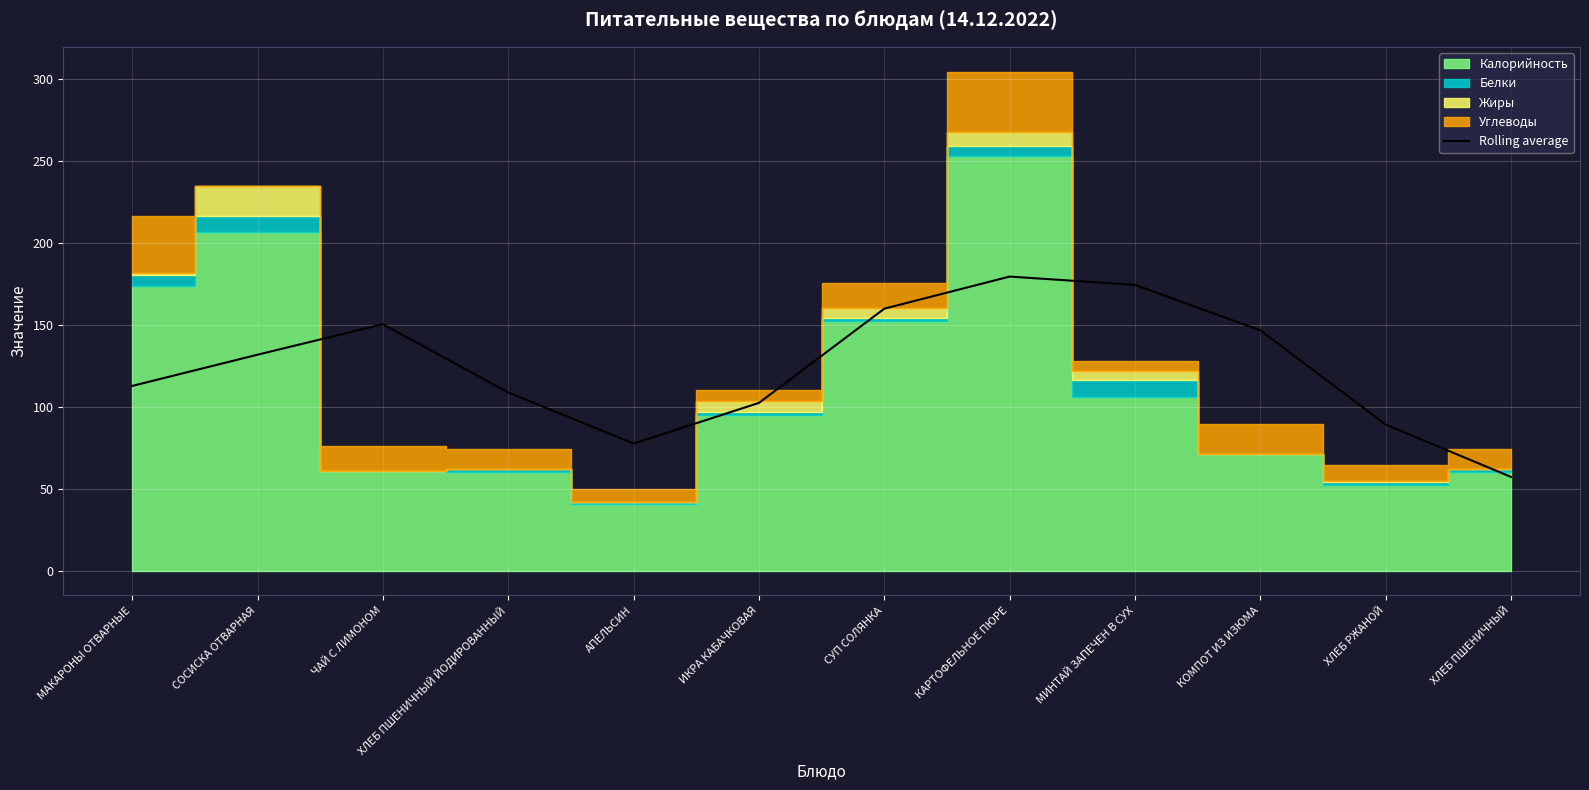

How many lines are shown in the chart?

1